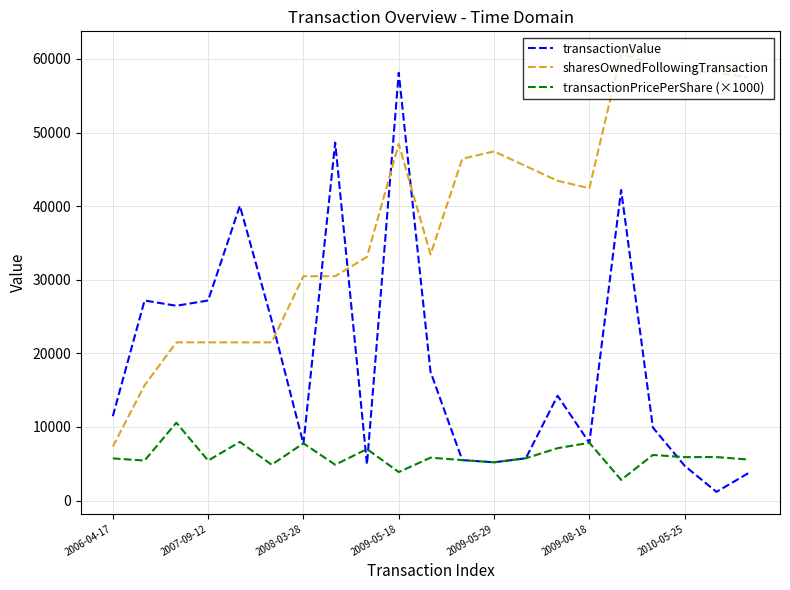

What is the maximum value for transactionPricePerShare (×1000)?

10588.4